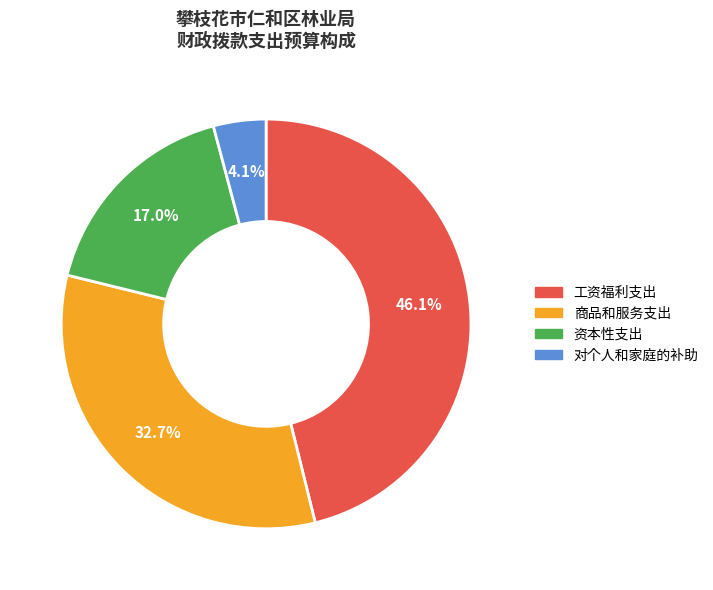

True or false: 工资福利支出 accounts for 56% of the total.

False